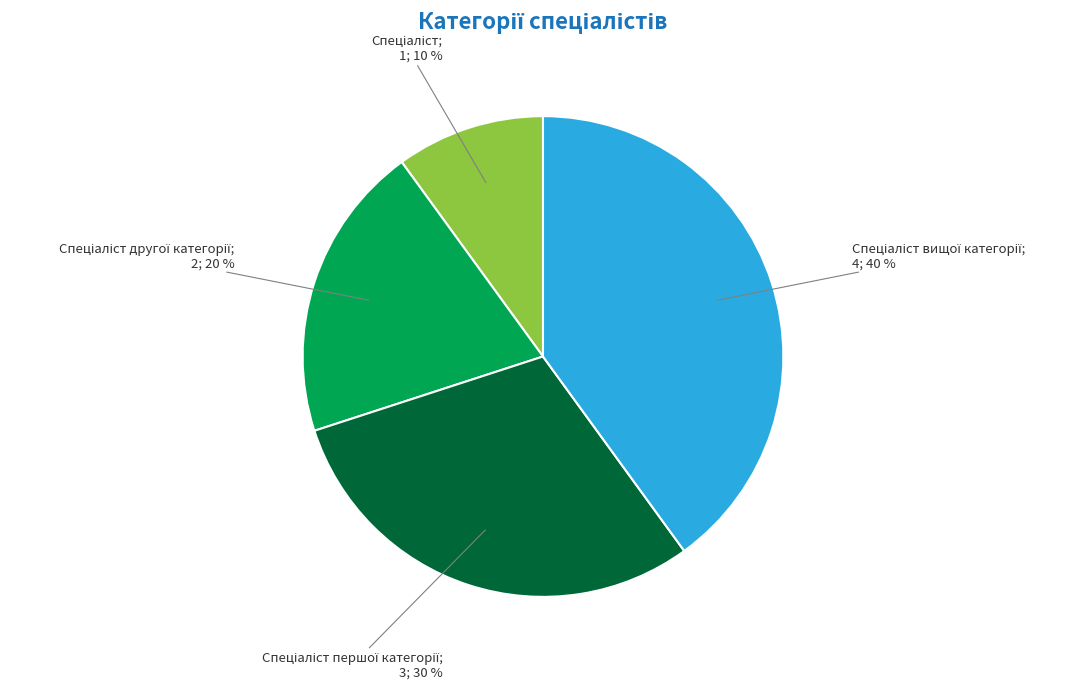

To the nearest percent, what is the average slice percentage?

25%